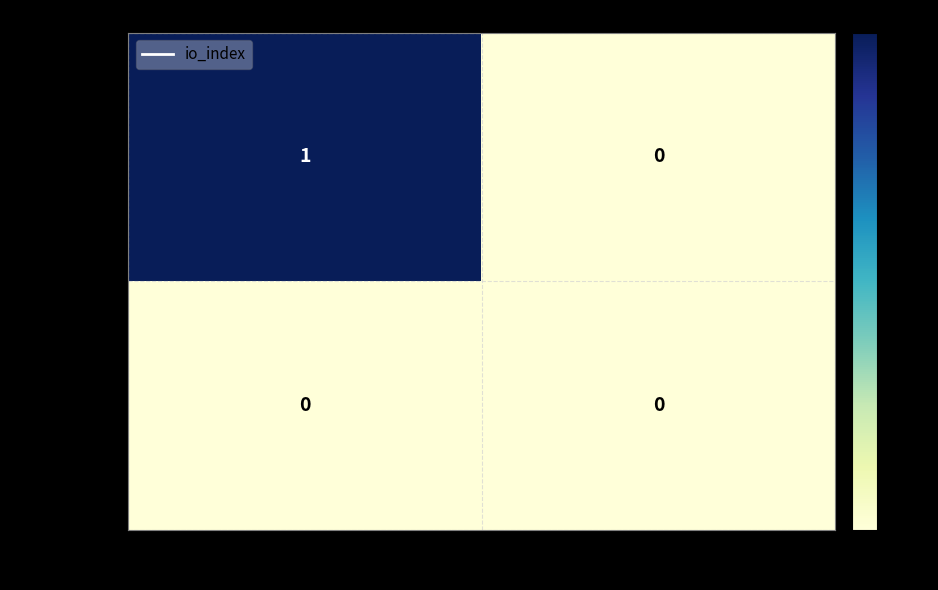

Which series has the largest total across all categories?

86b87b3dd3…